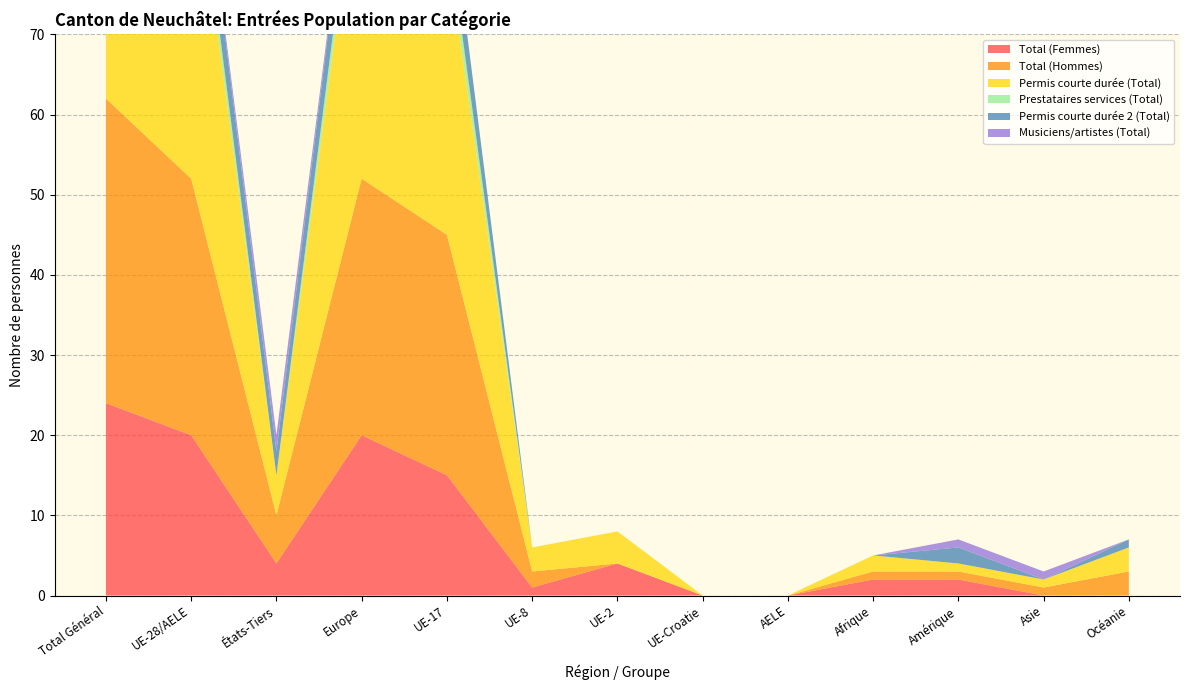

Reading left to right, transcribe all the data shown in this chart.

Total (Femmes): Total Général=24	UE-28/AELE=20	États-Tiers=4	Europe=20	UE-17=15	UE-8=1	UE-2=4	UE-Croatie=0	AELE=0	Afrique=2	Amérique=2	Asie=0	Océanie=0
Total (Hommes): Total Général=38	UE-28/AELE=32	États-Tiers=6	Europe=32	UE-17=30	UE-8=2	UE-2=0	UE-Croatie=0	AELE=0	Afrique=1	Amérique=1	Asie=1	Océanie=3
Permis courte durée (Total): Total Général=48	UE-28/AELE=43	États-Tiers=5	Europe=43	UE-17=36	UE-8=3	UE-2=4	UE-Croatie=0	AELE=0	Afrique=2	Amérique=1	Asie=1	Océanie=3
Prestataires services (Total): Total Général=3	UE-28/AELE=3	États-Tiers=0	Europe=3	UE-17=3	UE-8=0	UE-2=0	UE-Croatie=0	AELE=0	Afrique=0	Amérique=0	Asie=0	Océanie=0
Permis courte durée 2 (Total): Total Général=9	UE-28/AELE=6	États-Tiers=3	Europe=6	UE-17=6	UE-8=0	UE-2=0	UE-Croatie=0	AELE=0	Afrique=0	Amérique=2	Asie=0	Océanie=1
Musiciens/artistes (Total): Total Général=2	UE-28/AELE=0	États-Tiers=2	Europe=0	UE-17=0	UE-8=0	UE-2=0	UE-Croatie=0	AELE=0	Afrique=0	Amérique=1	Asie=1	Océanie=0